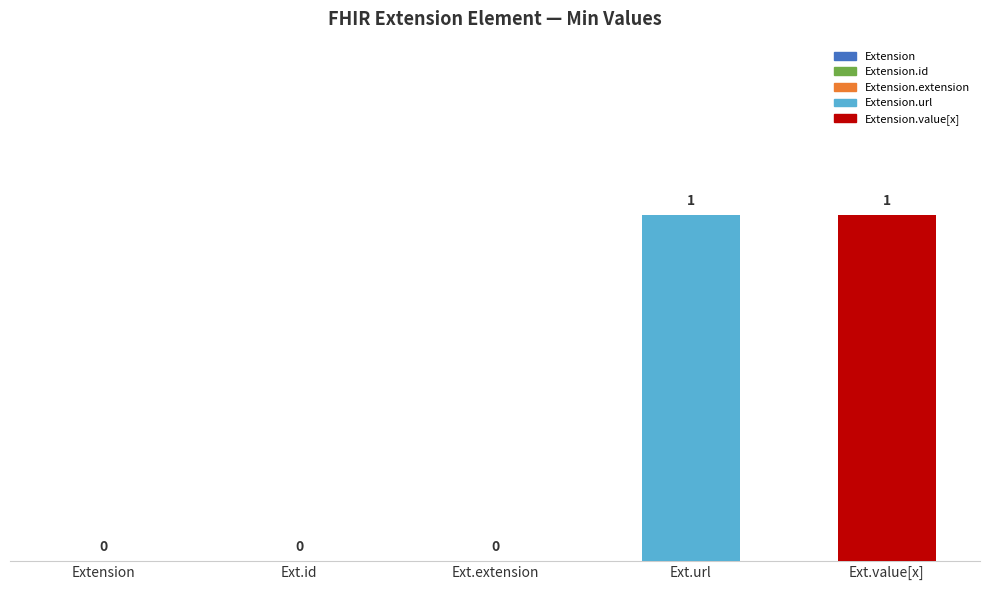

The value at Ext.extension is 0. True or false?

True